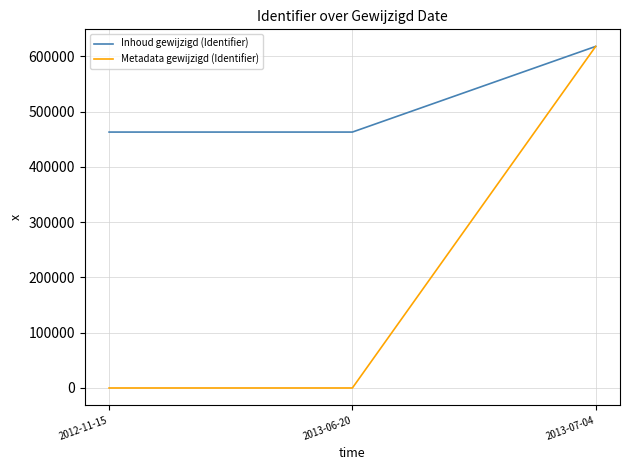

Which series has the largest total across all categories?

Inhoud gewijzigd (Identifier)